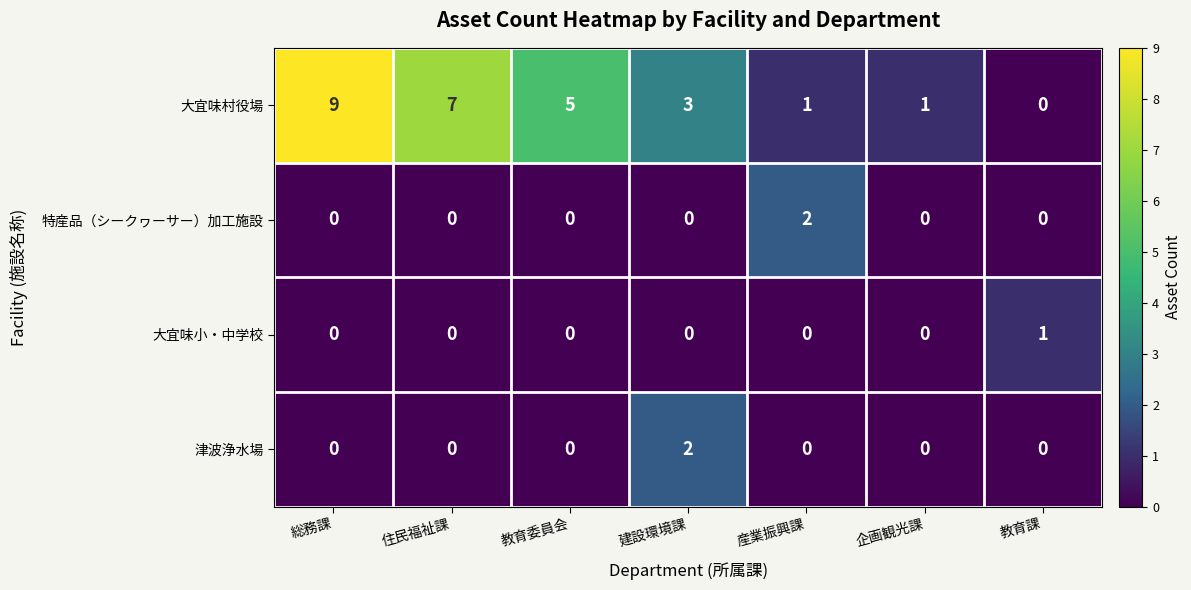

At which category does the chart reach its peak across all series?

総務課